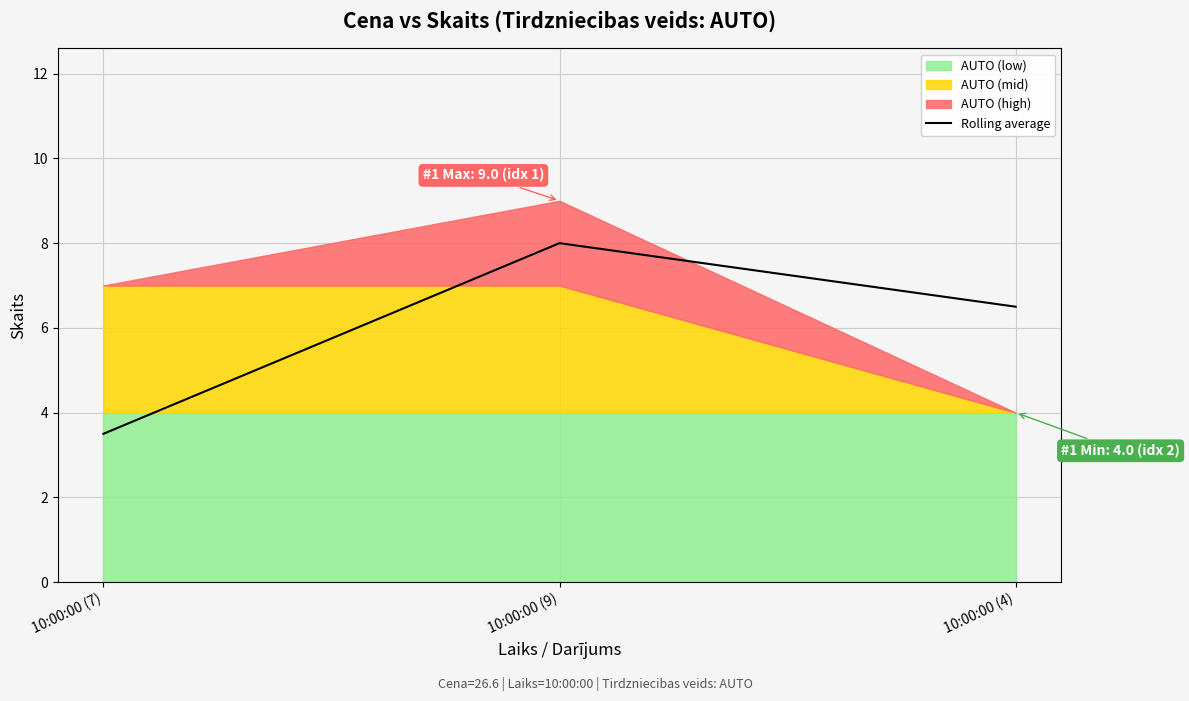

How many lines are shown in the chart?

1